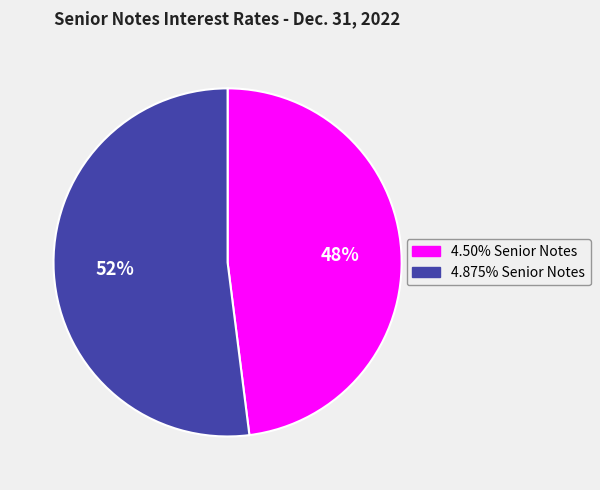

To the nearest percent, what is the combined percentage of 4.50% Senior Notes and 4.875% Senior Notes?

100%